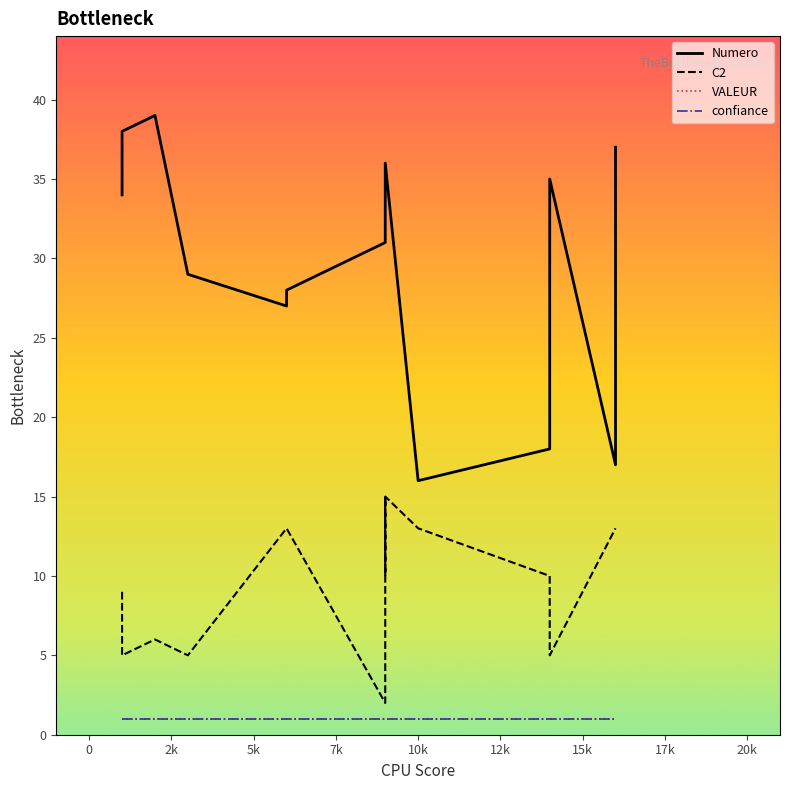

True or false: Numero and confiance intersect in this chart.

False